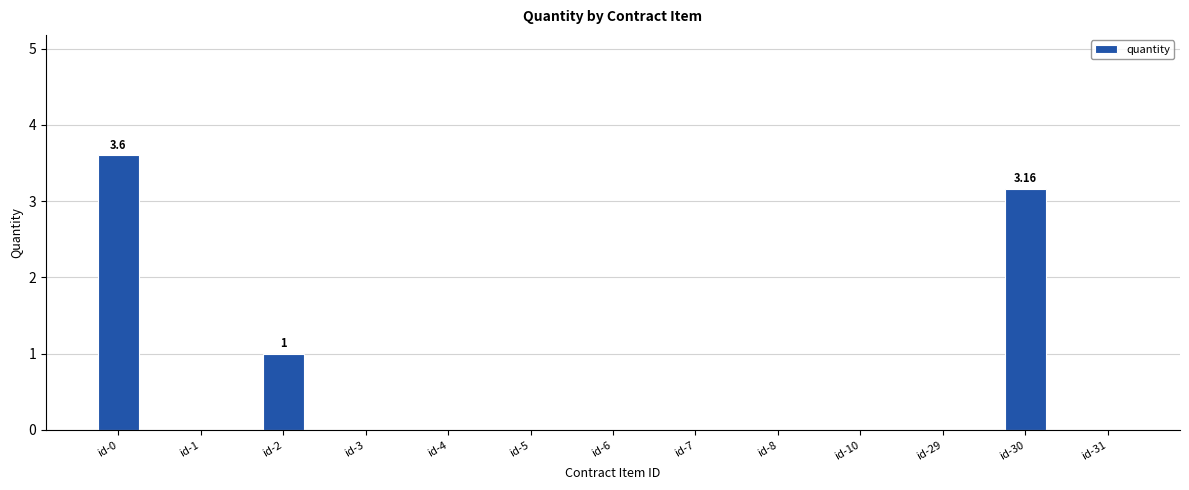

The chart shows a value of 1.0 at id-0. True or false?

False